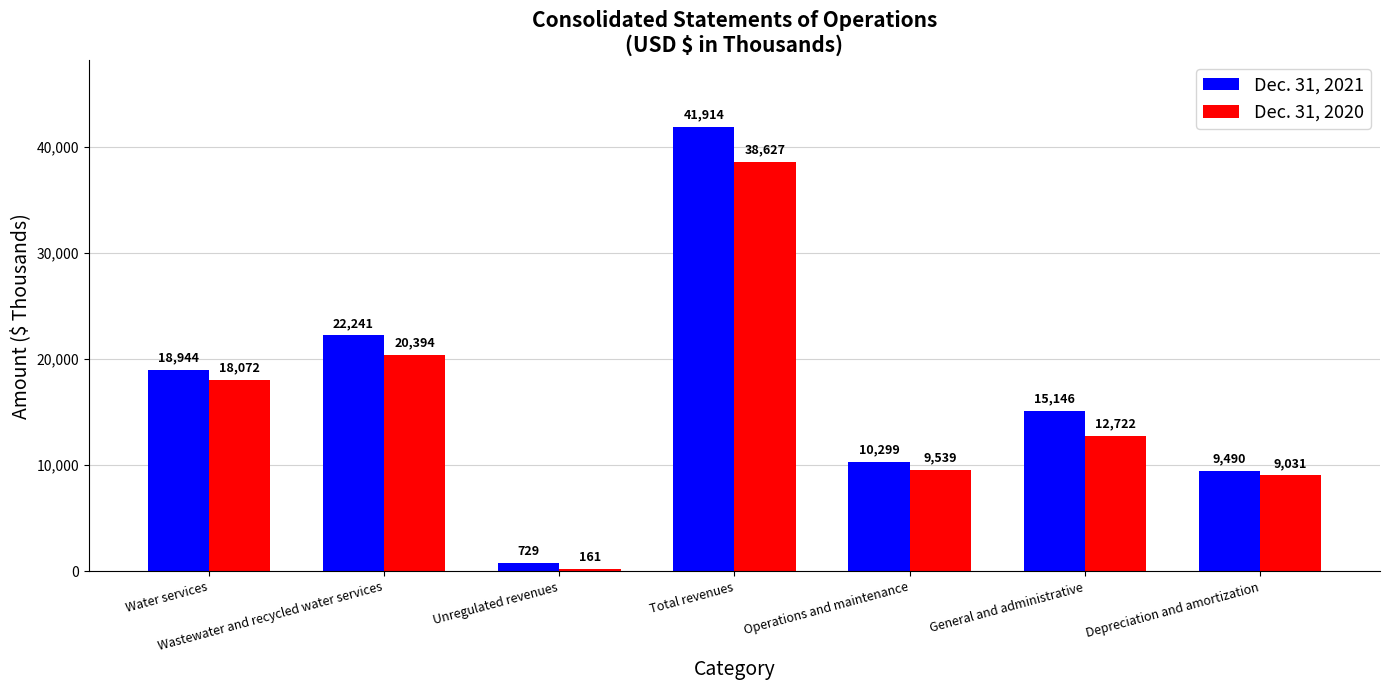

What is the difference between the maximum and minimum values in the Dec. 31, 2020 series?

38466